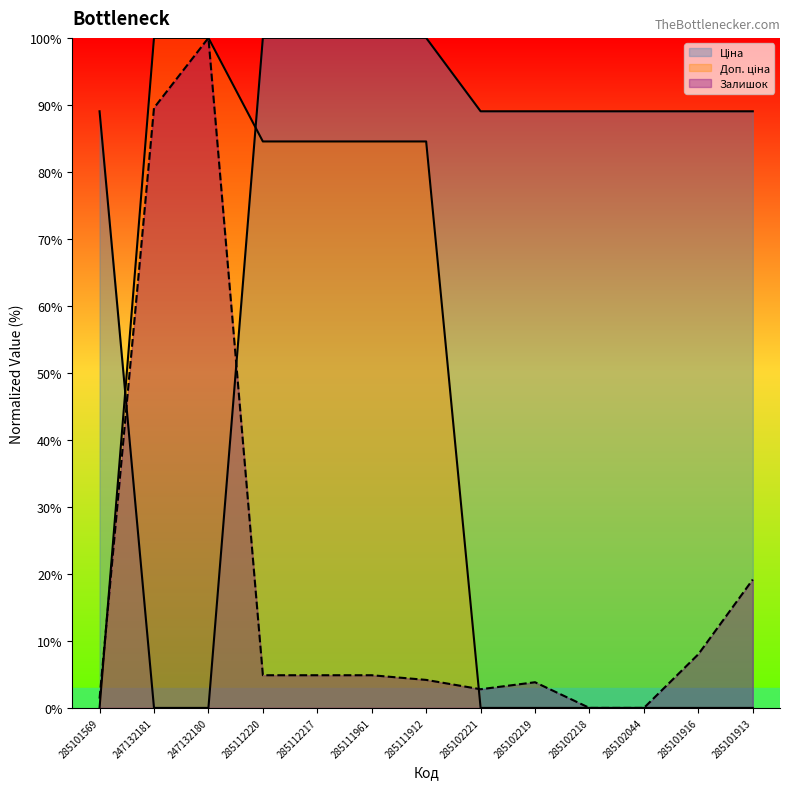

Is it true that Ціна equals 42.7 at 247132181?

False